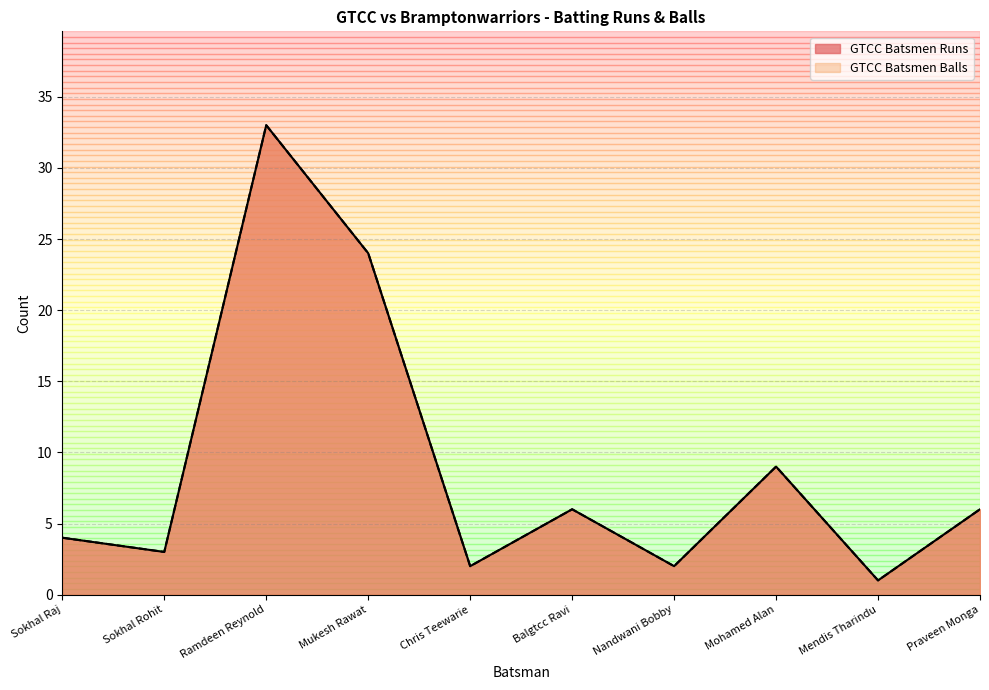

The value of GTCC Batsmen Runs at Praveen Monga is 6. True or false?

True